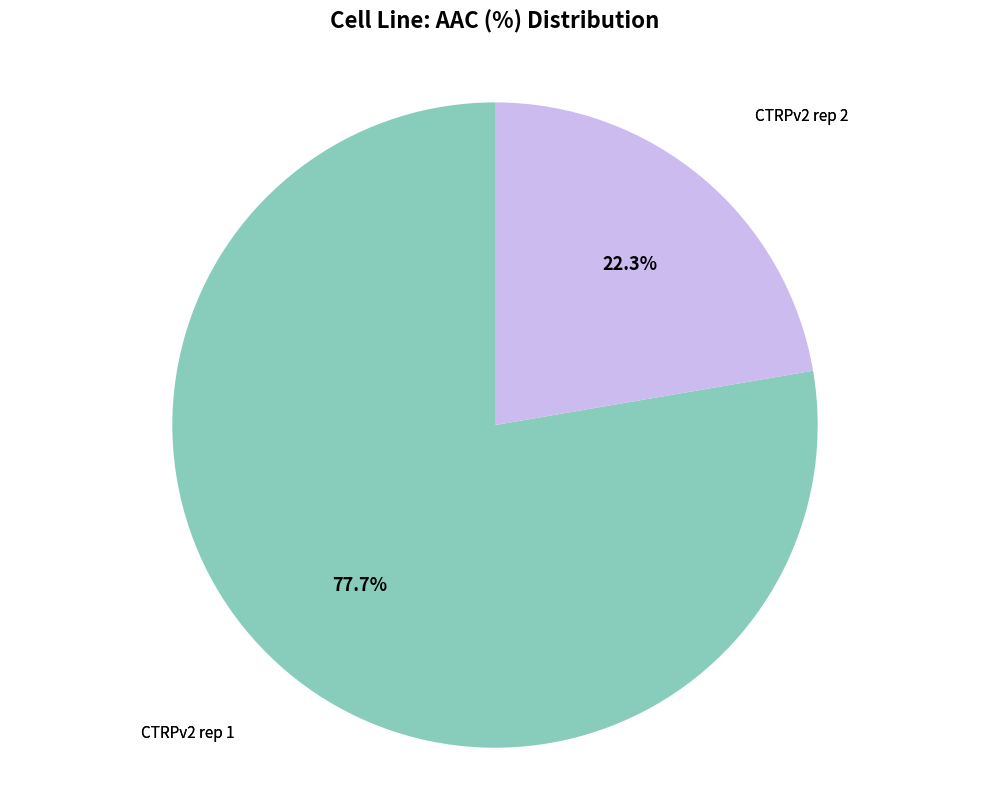

Is there a majority slice in this chart?

Yes